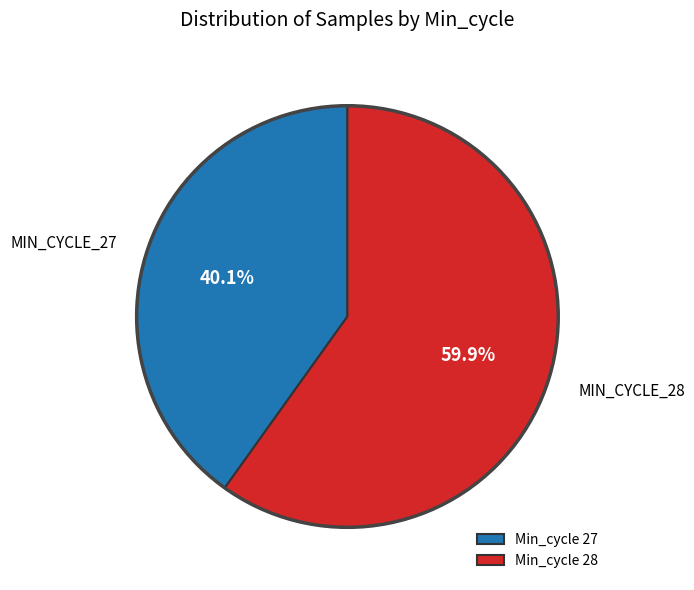

Is there any slice that represents more than half of the pie?

Yes